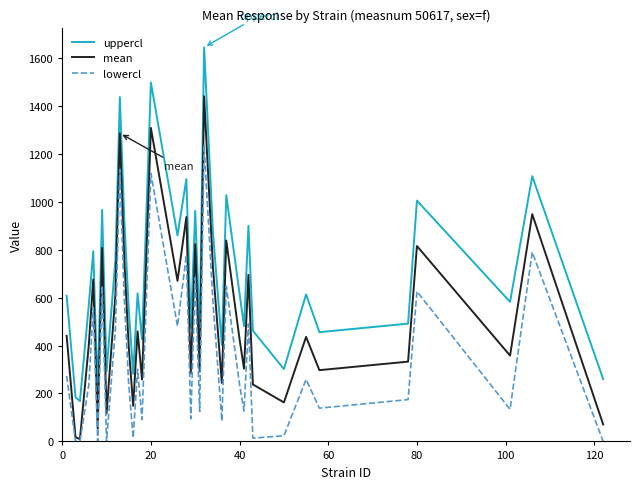

List the series in order of their peak value, highest first.

uppercl, mean, lowercl